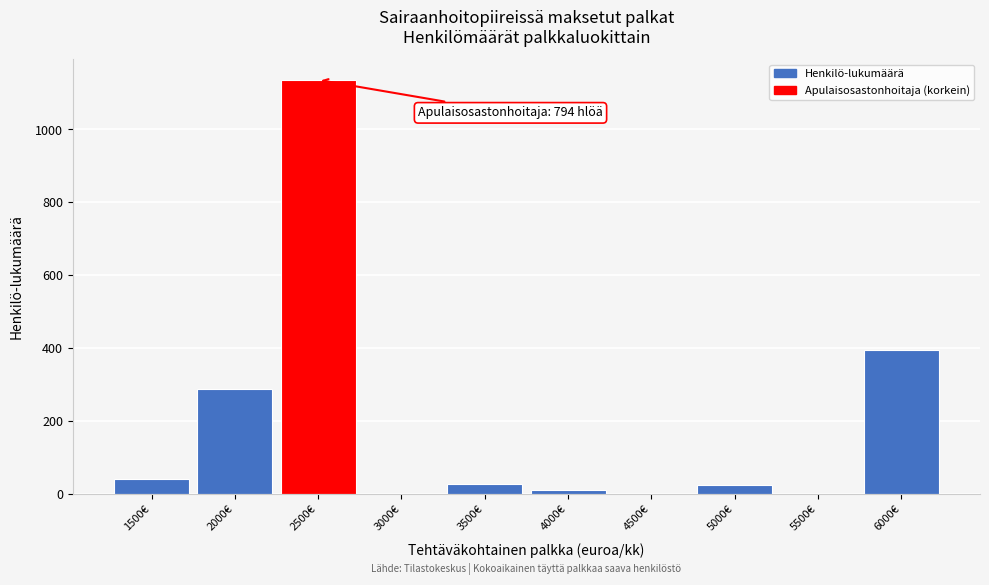

Which has a higher value, 4500€ or 2000€?

2000€